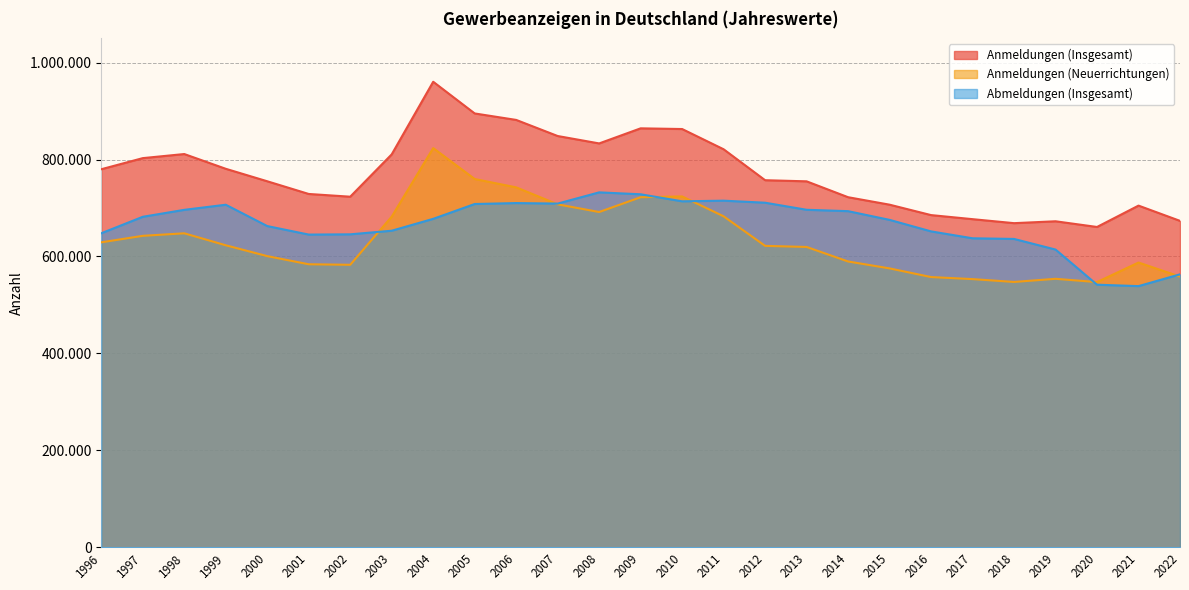

Count the number of data series in this chart.

3